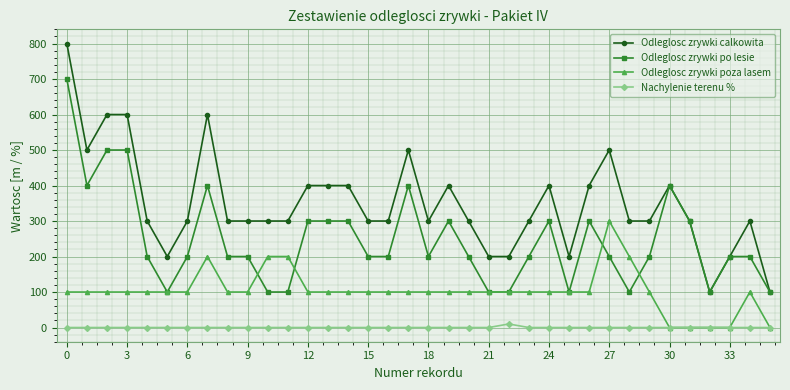

List the series in order of their overall mean, lowest first.

Nachylenie terenu %, Odleglosc zrywki poza lasem, Odleglosc zrywki po lesie, Odleglosc zrywki calkowita